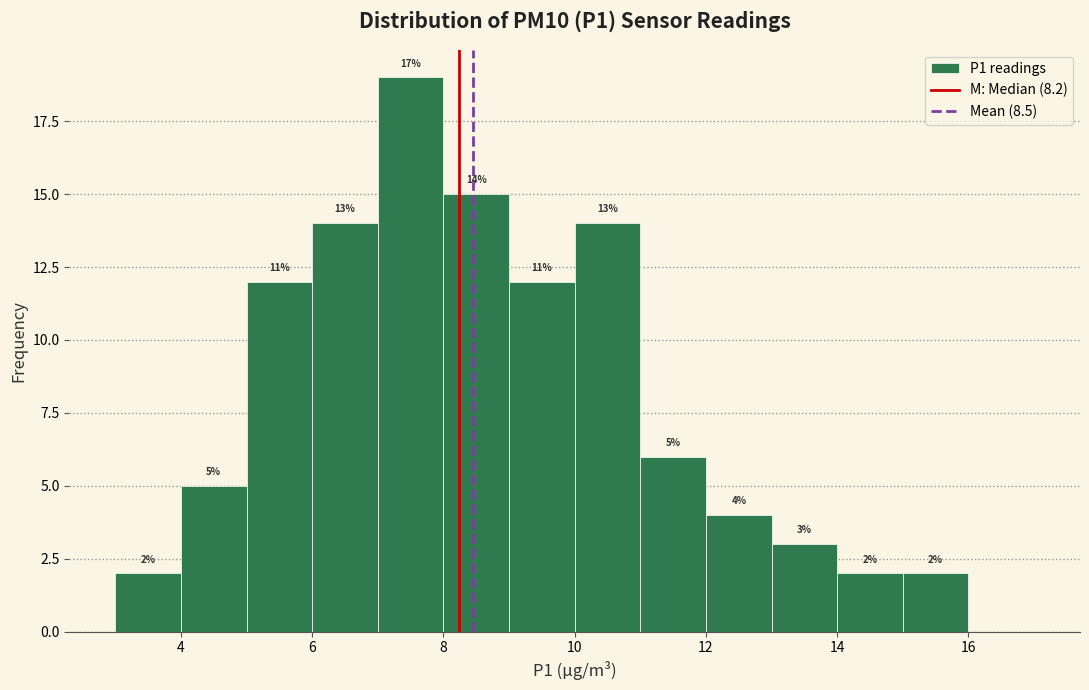

Over which range of the x-axis is the bar tallest?

7 to 8